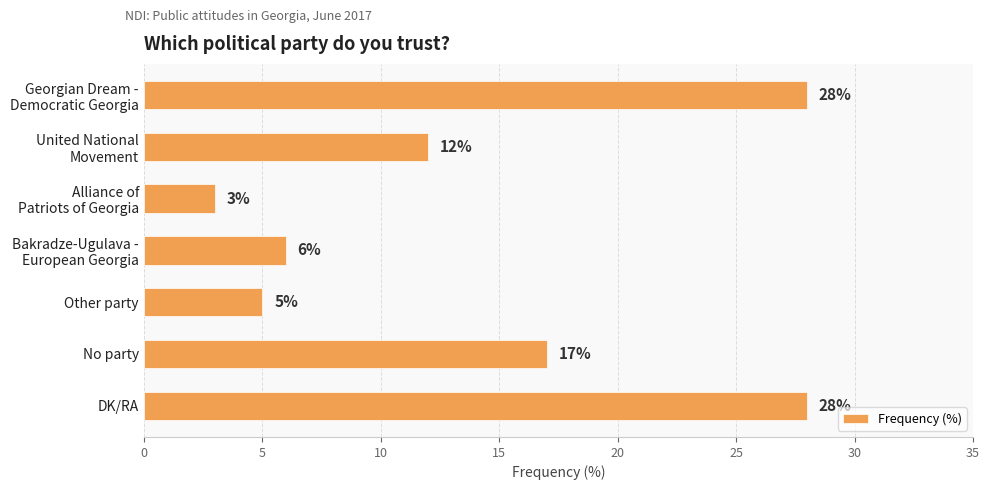

How many data points does each series have?

7